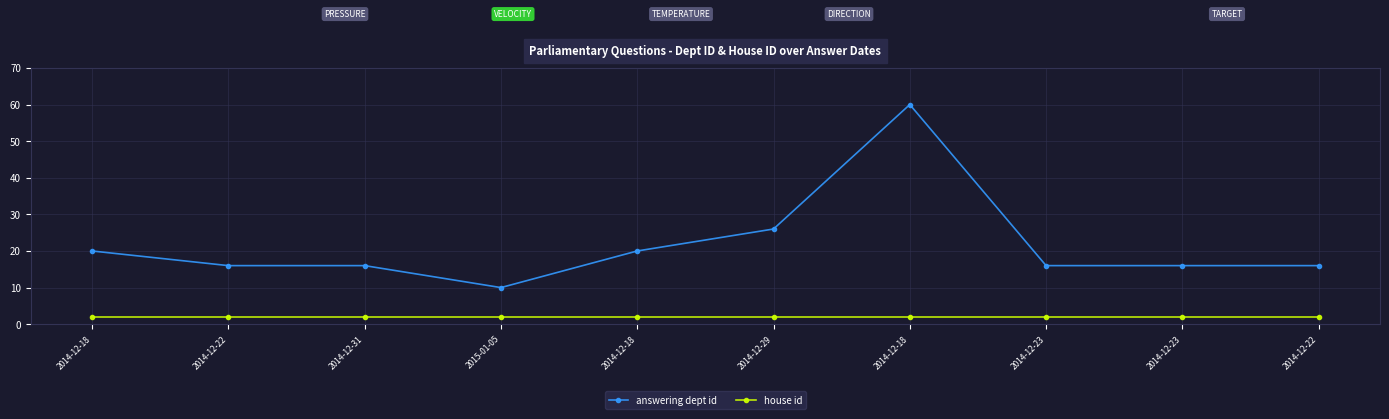

At which category is the sum across all series the highest?

2014-12-18